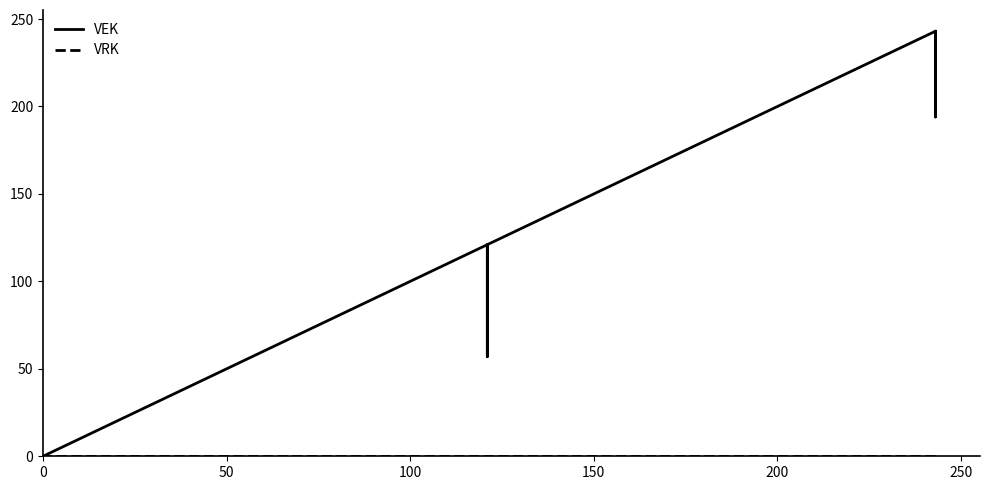

What are all the series names shown in the legend?

VEK, VRK